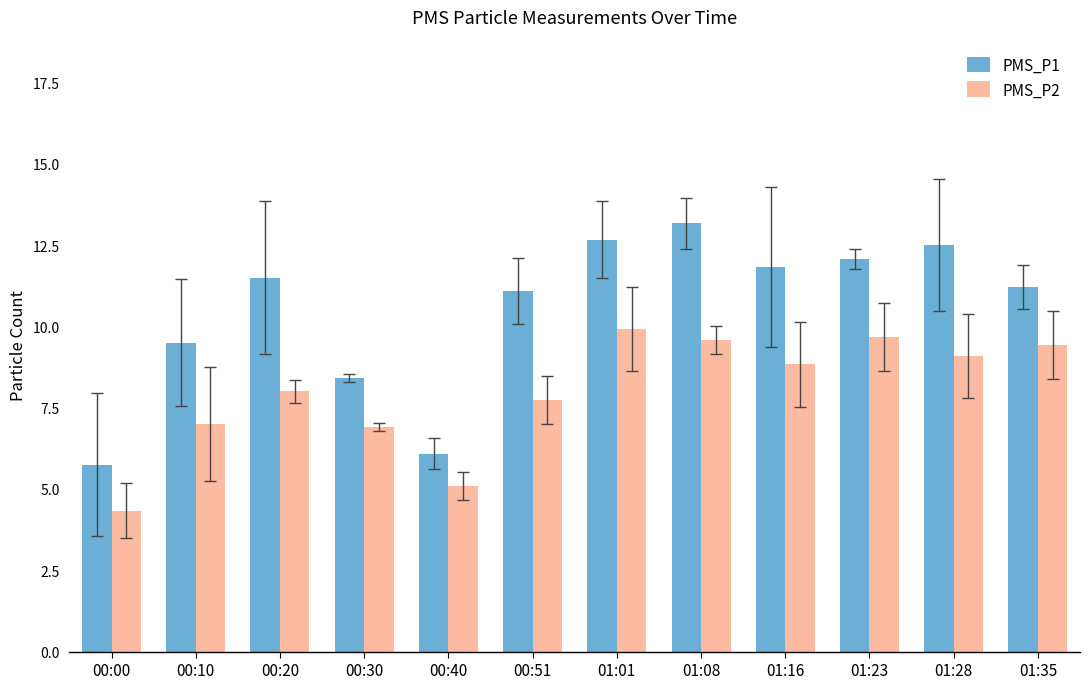

Between 00:40 and 01:08, which series saw the biggest shift?

PMS_P1